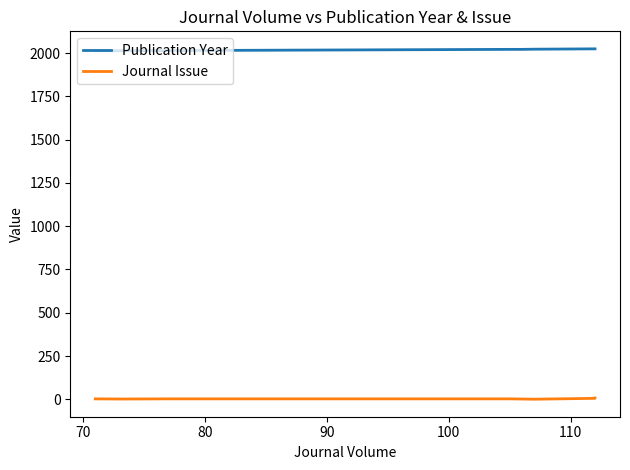

In Journal Issue, how many points are lower than both neighbors (excluding endpoints)?

2